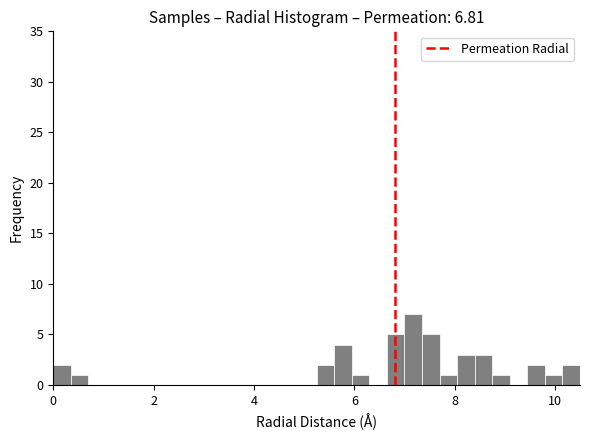

Around what value on the x-axis is the tallest bar? Give the approximate position of its centre, as read against the axis.

7.2